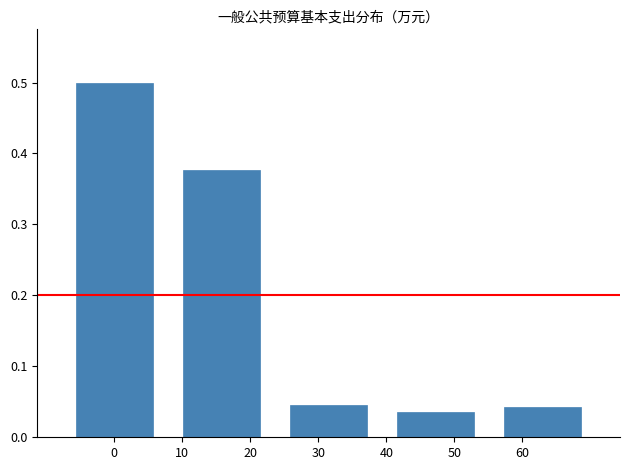

Is it true that the value at 20 is 0.2?

False